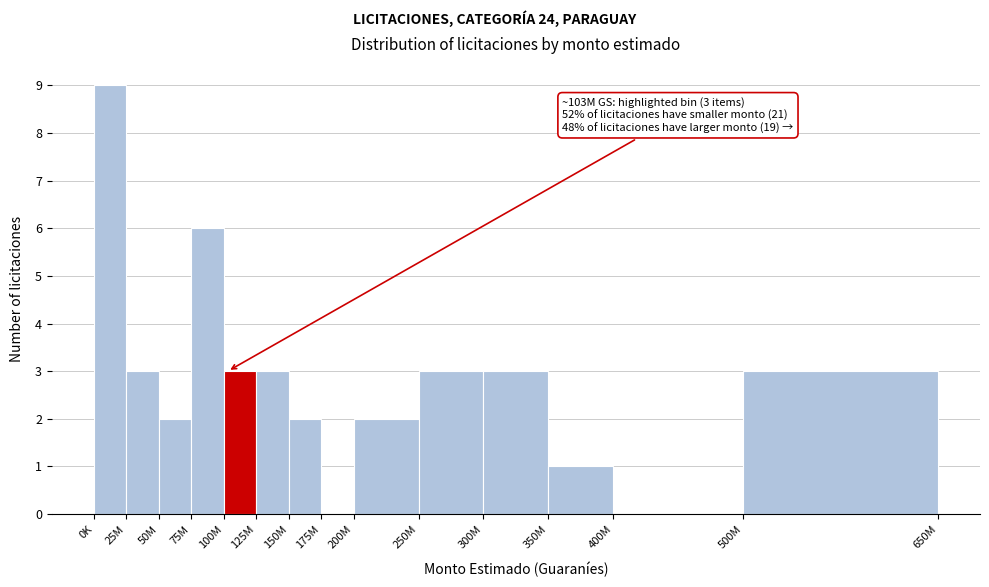

Reading left to right, what are all the values shown in this chart?

0K=9	25M=3	50M=2	75M=6	100M=3	125M=3	150M=2	175M=0	200M=2	250M=3	300M=3	350M=1	400M=0	500M=3